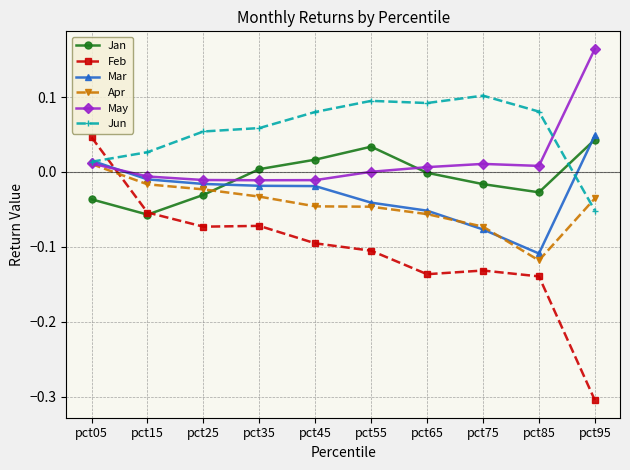

At how many categories does at least one series exceed 0?

10